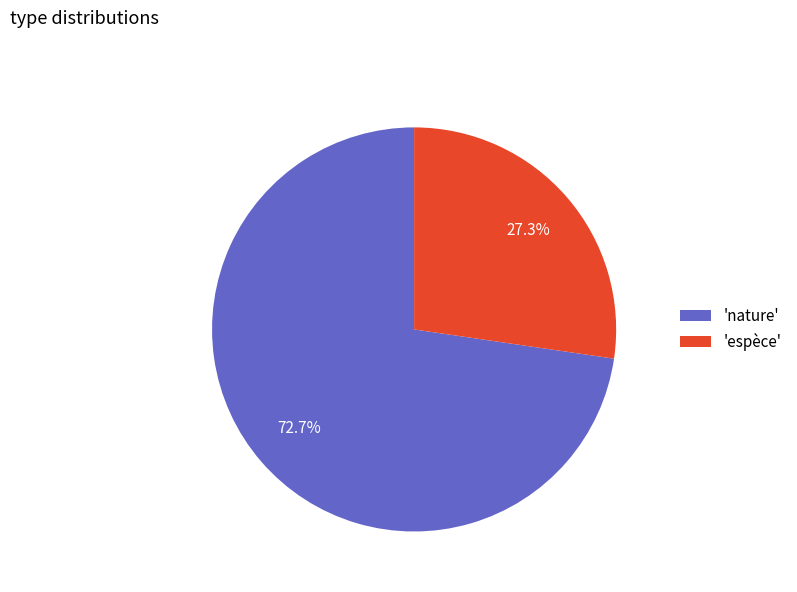

Rank the categories by value from lowest to highest.

'espèce', 'nature'